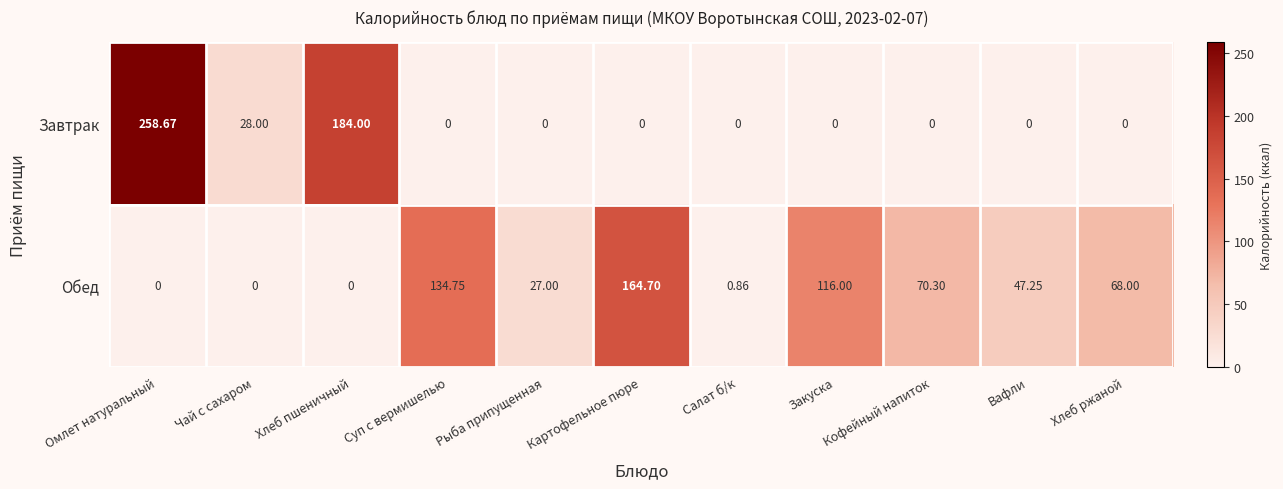

At Рыба припущенная, list the series in order from largest to smallest.

Обед, Завтрак